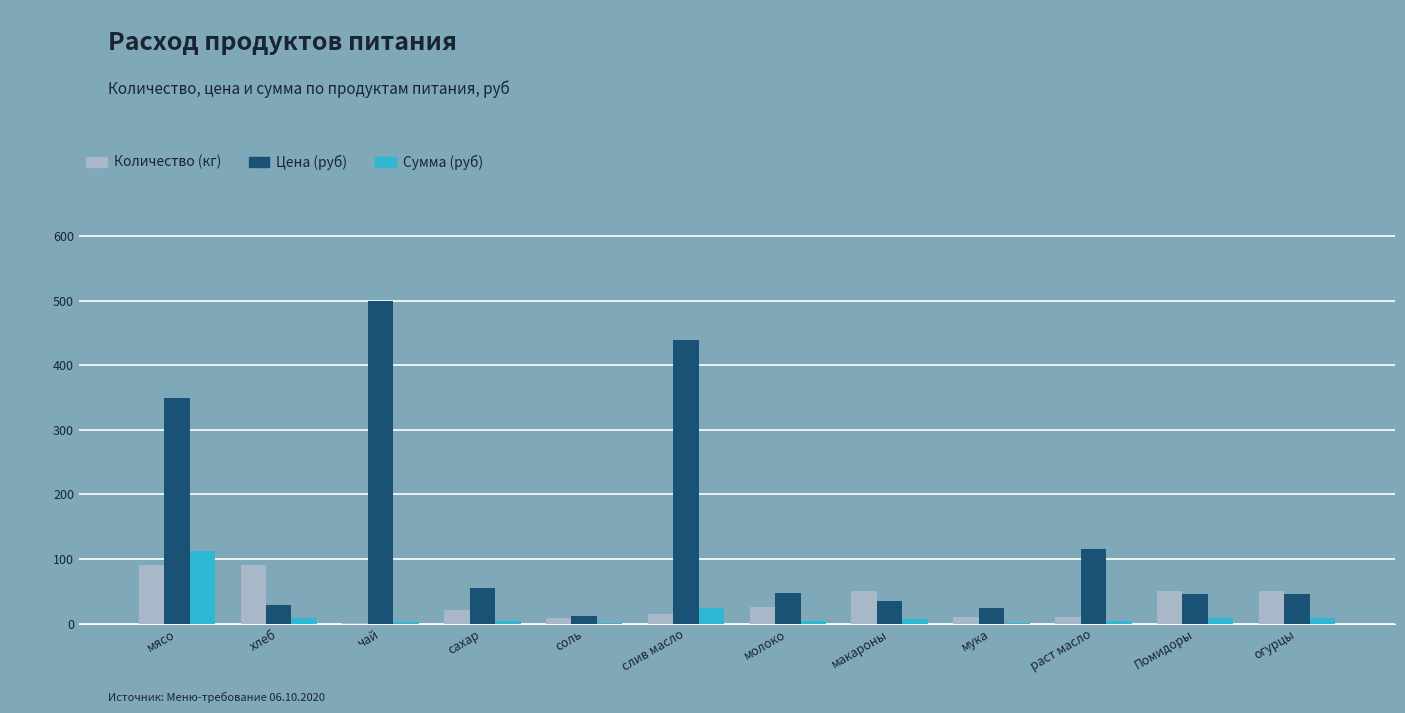

What is the sum of the Цена (руб) values at хлеб and соль?

40.6